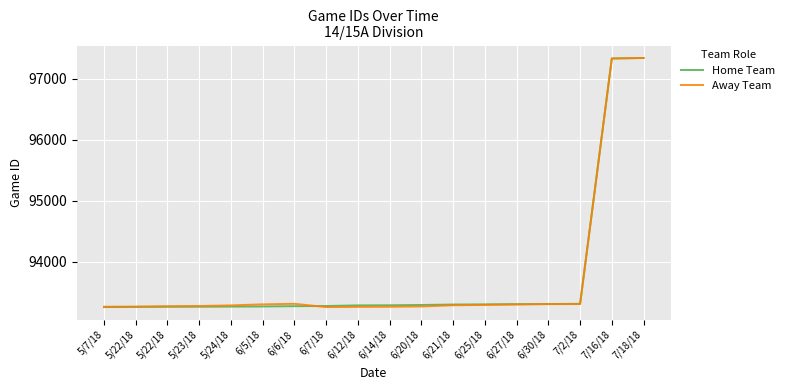

How many times do Away Team and Home Team cross each other?

1